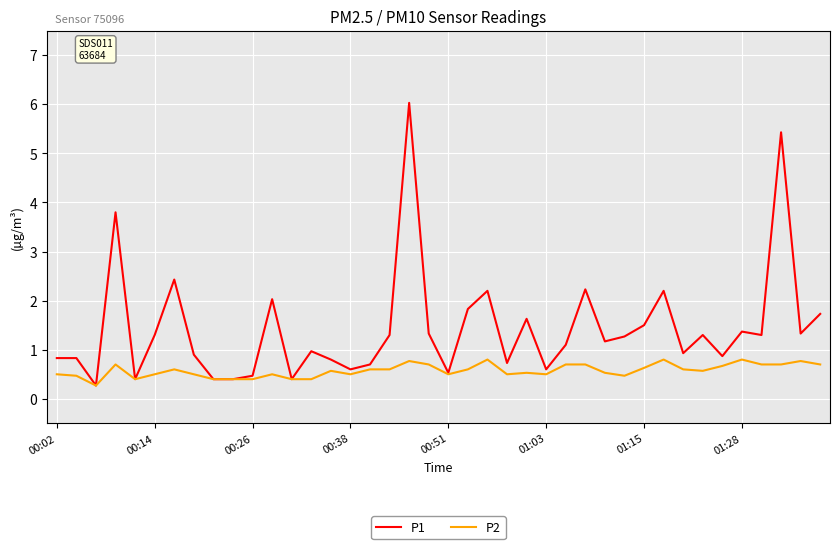

Which series has the largest total across all categories?

P1